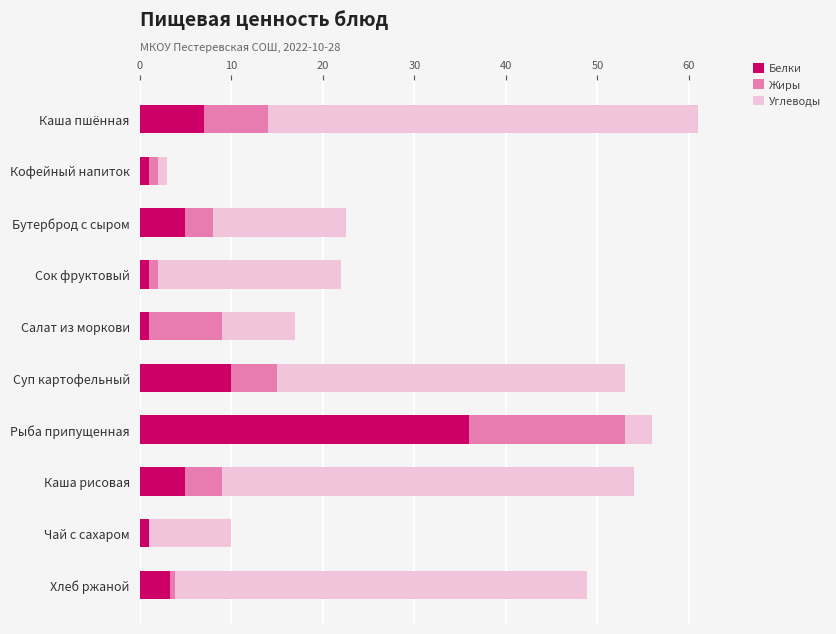

At which category is the sum across all series the highest?

Каша пшённая